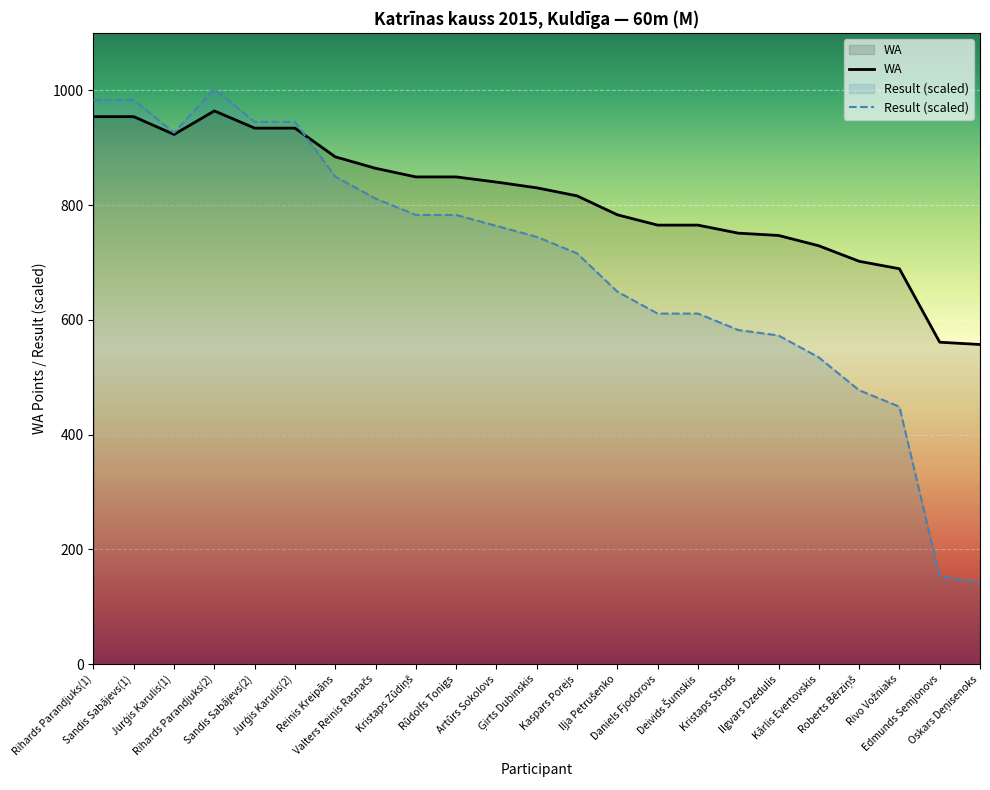

The value of Result at Rihards Parandjuks(1) is 669.0. True or false?

False